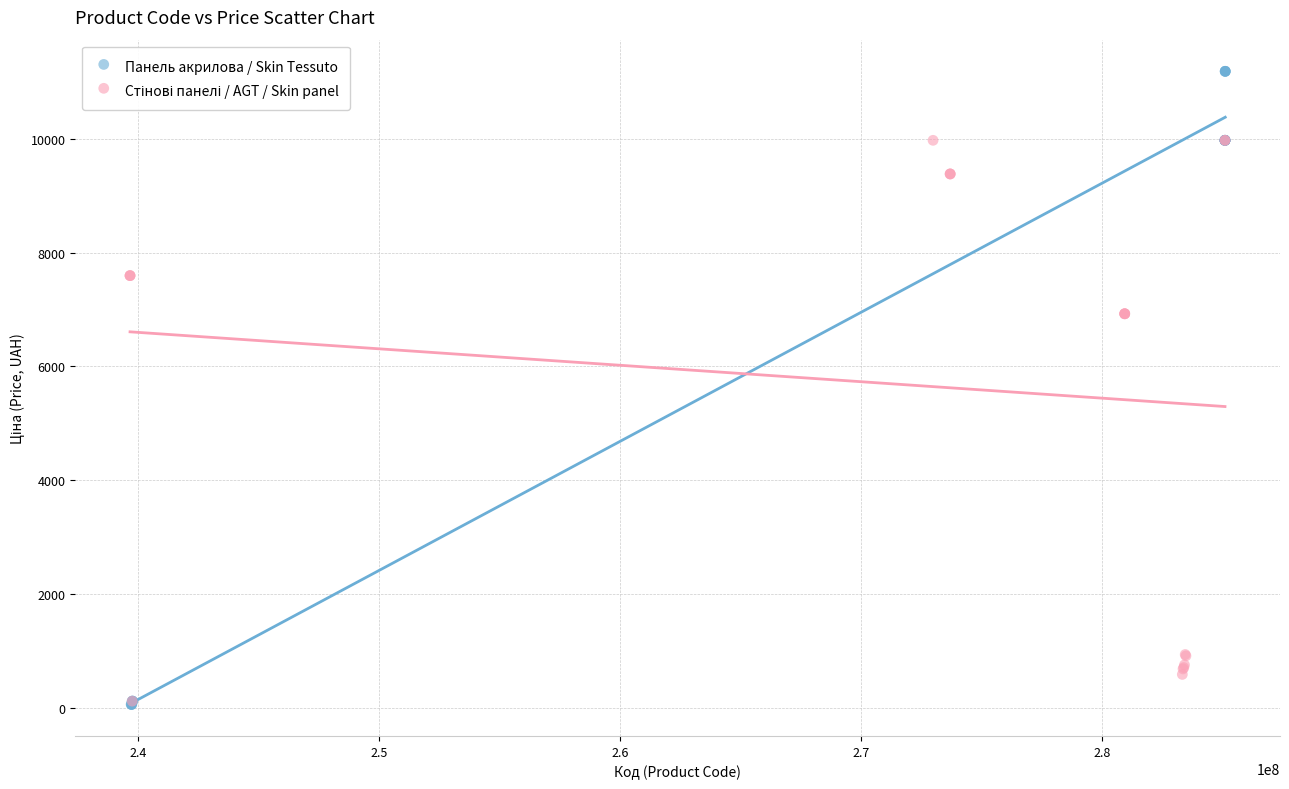

Which series contains the highest Y value?

Панель акрилова / Skin Tessuto